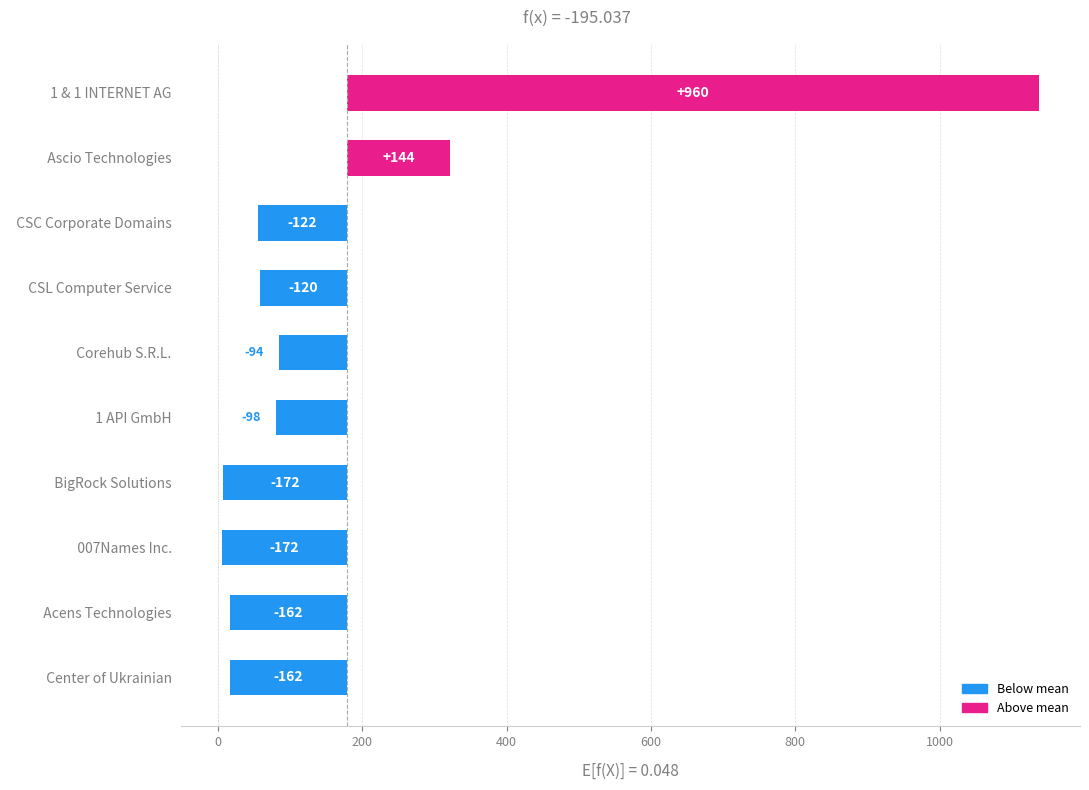

How many bars are there in total?

10